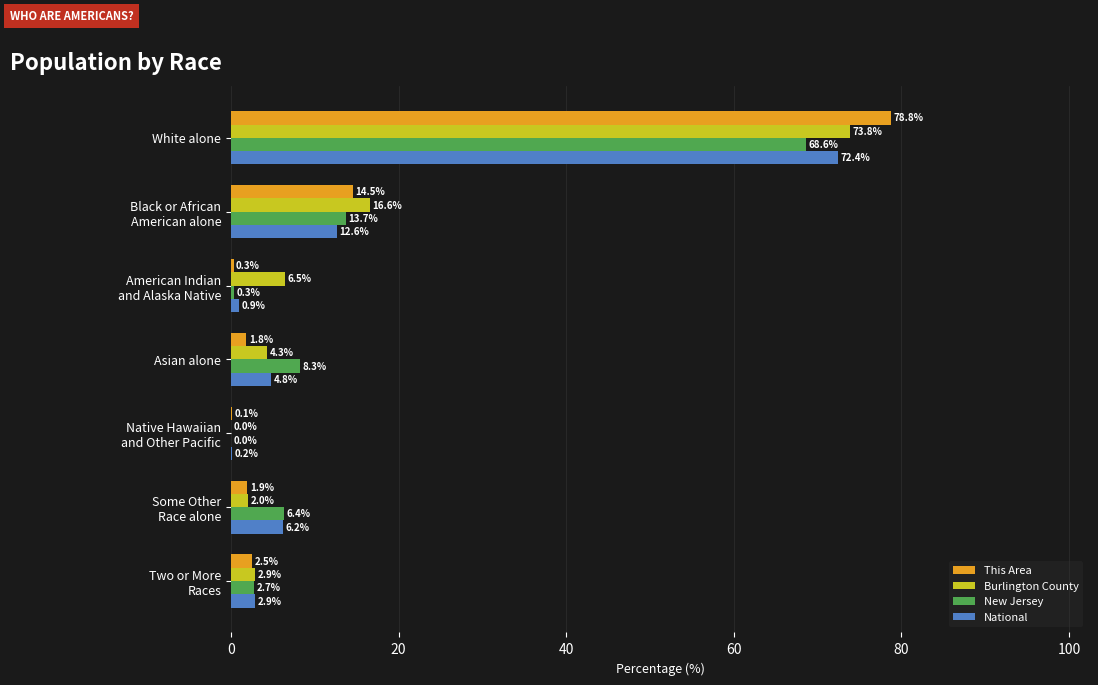

The value of Burlington County at White alone is 73.8. True or false?

True